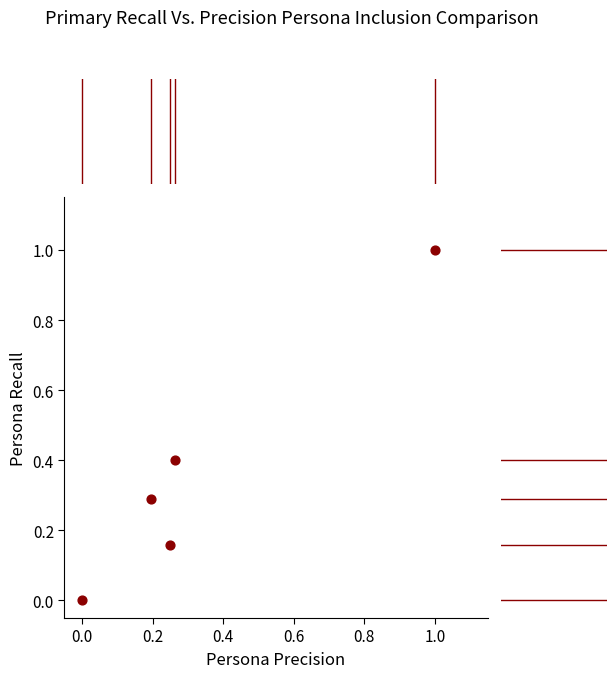

What is the range of X values (max minus min)?

1.0